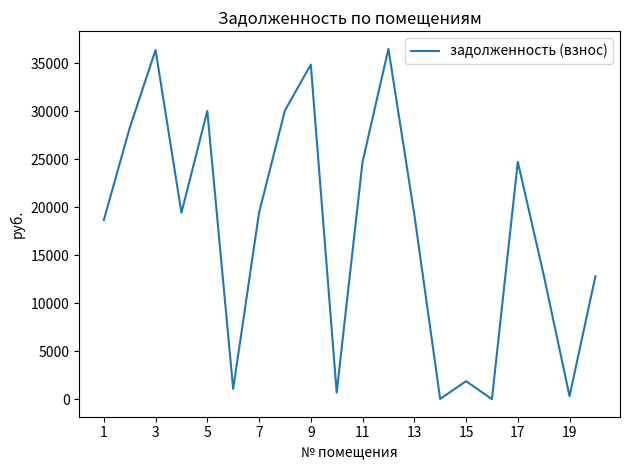

What is the difference between the maximum and minimum values?

36515.5